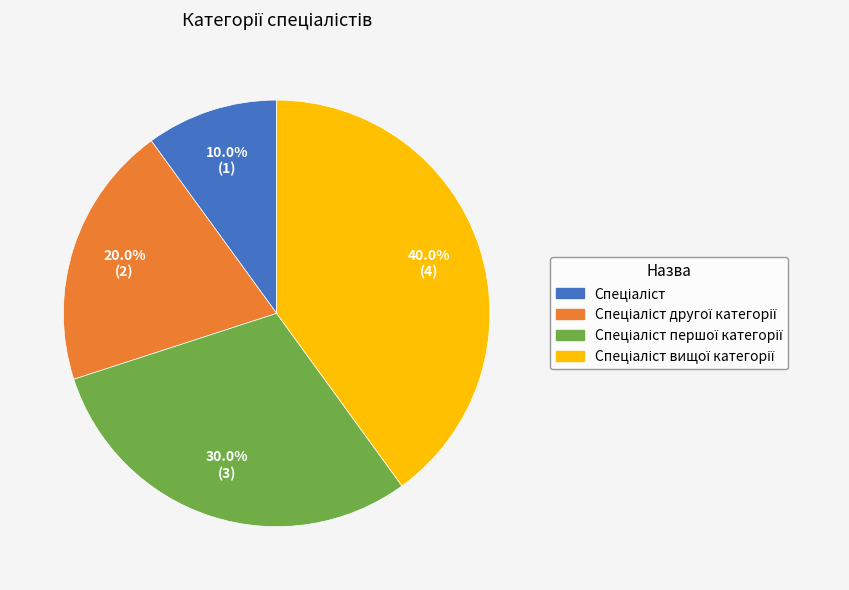

Is there a majority slice in this chart?

No